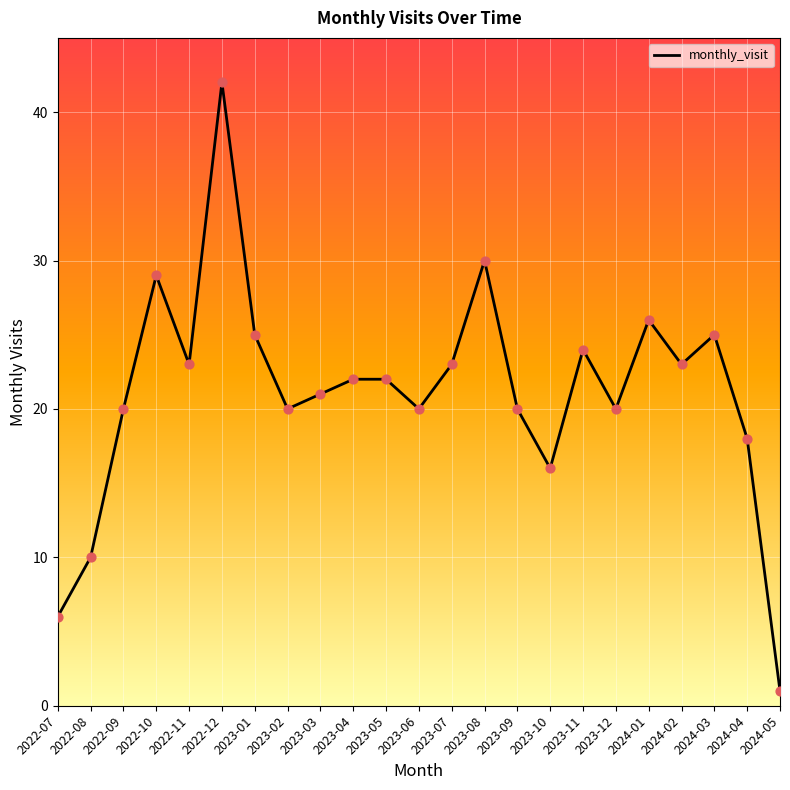

Approximately how many times larger is the value at 2023-12 compared to 2022-07?

3.3